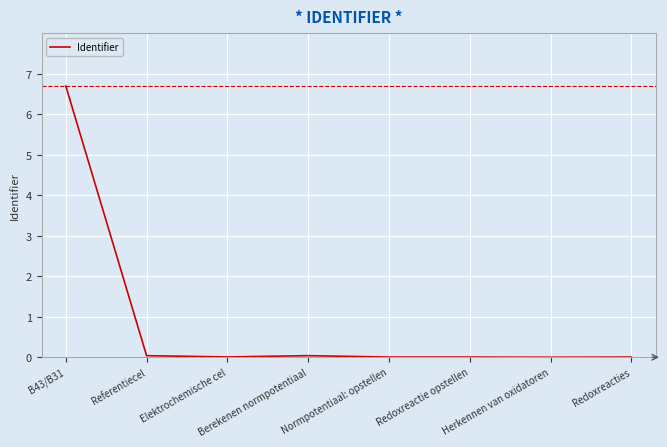

What is the sum of all values?

6.8